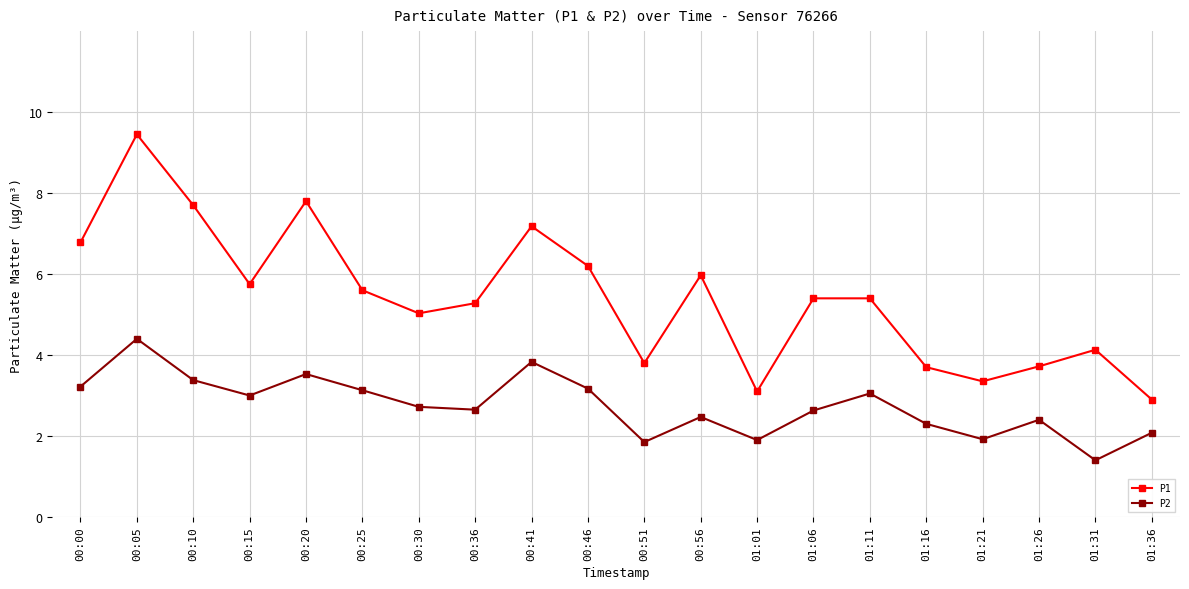

Which series has the widest spread of values?

P1